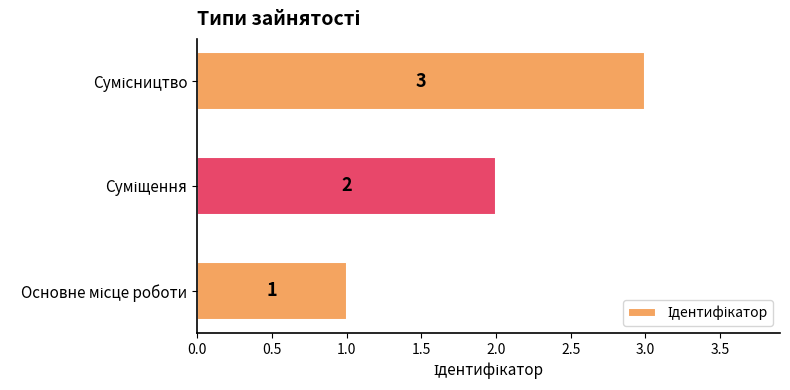

What is the maximum value shown in the chart?

3